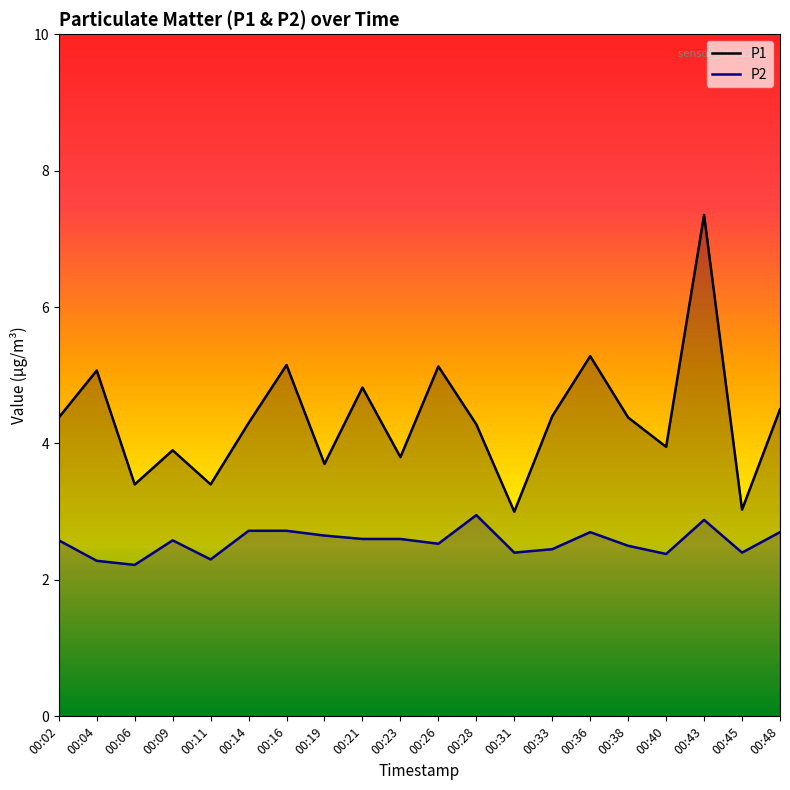

Rank the categories by P1 value from lowest to highest.

00:31, 00:45, 00:06, 00:11, 00:19, 00:23, 00:09, 00:40, 00:28, 00:14, 00:02, 00:38, 00:33, 00:48, 00:21, 00:04, 00:26, 00:16, 00:36, 00:43